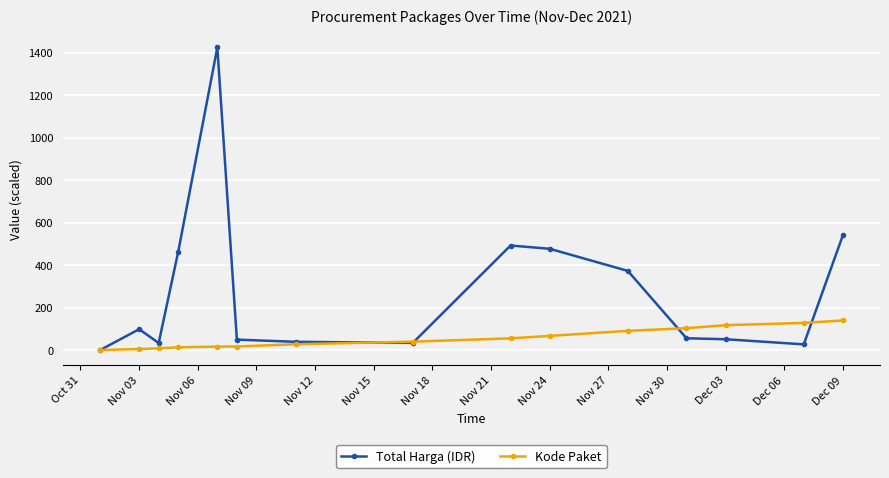

Which series has the widest spread of values?

Total Harga (IDR)